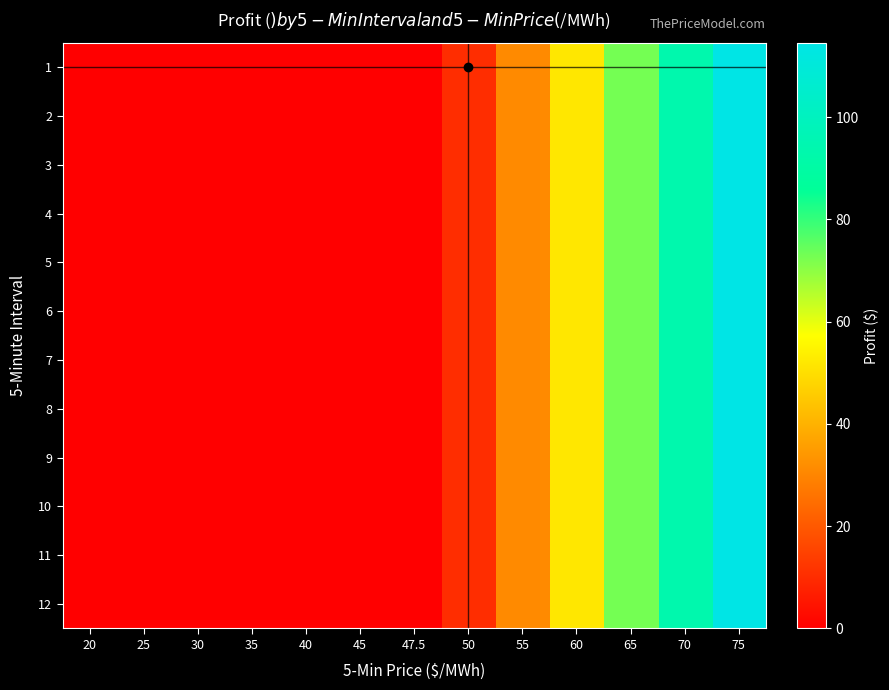

How many distinct data groups are displayed?

12